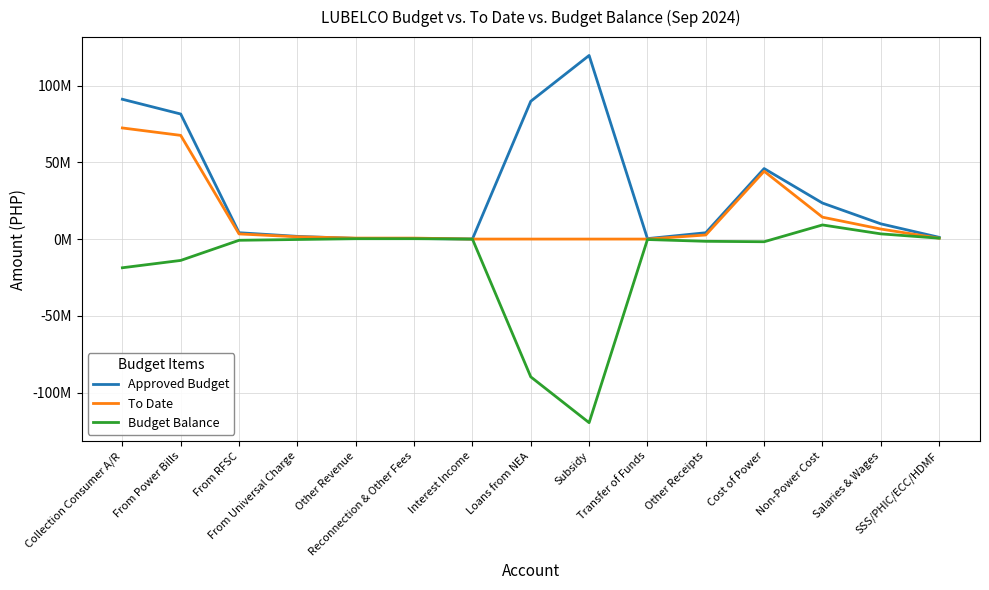

Does the chart display data point markers on the line(s)?

No